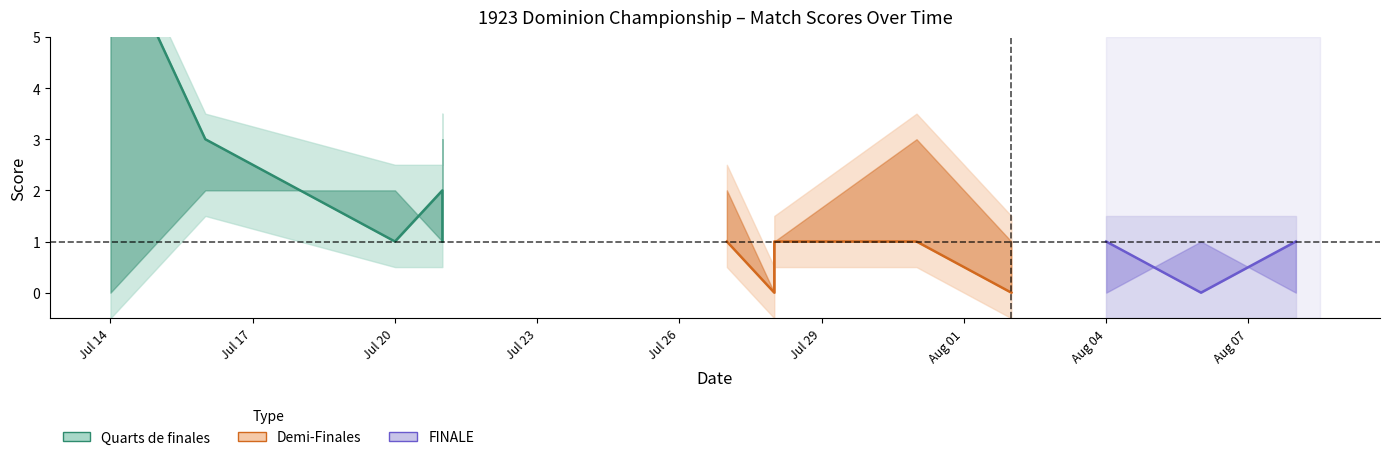

Reading left to right, list all the values displayed in this chart.

Score de l'Équipe A: 1923-07-14=7	1923-07-16=3	1923-07-20=1	1923-07-21=2	1923-07-21=1	1923-07-27=1	1923-07-28=0	1923-07-28=1	1923-07-31=1	1923-08-02=0	1923-08-04=1	1923-08-06=0	1923-08-08=1
Score de l'Équipe B: 1923-07-14=0	1923-07-16=2	1923-07-20=2	1923-07-21=1	1923-07-21=3	1923-07-27=2	1923-07-28=0	1923-07-28=1	1923-07-31=3	1923-08-02=1	1923-08-04=0	1923-08-06=1	1923-08-08=0